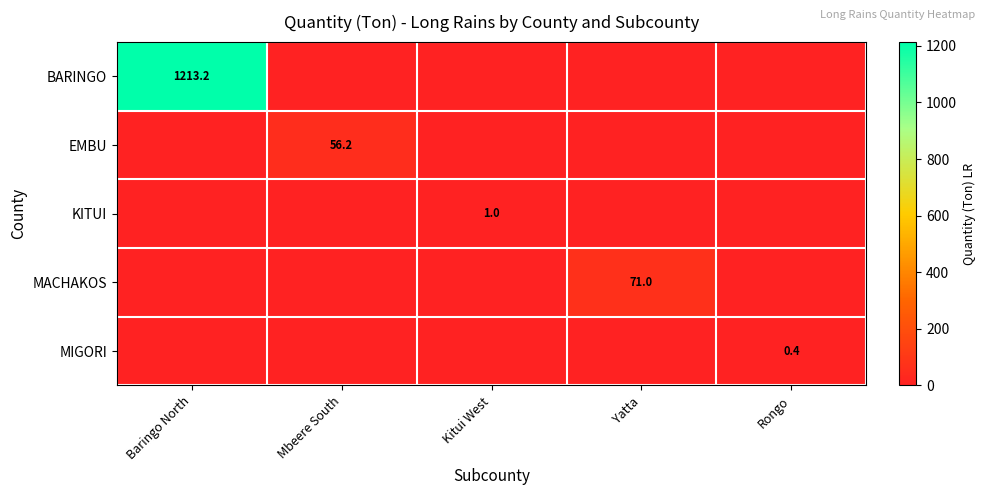

How many positive values does the KITUI series have?

1